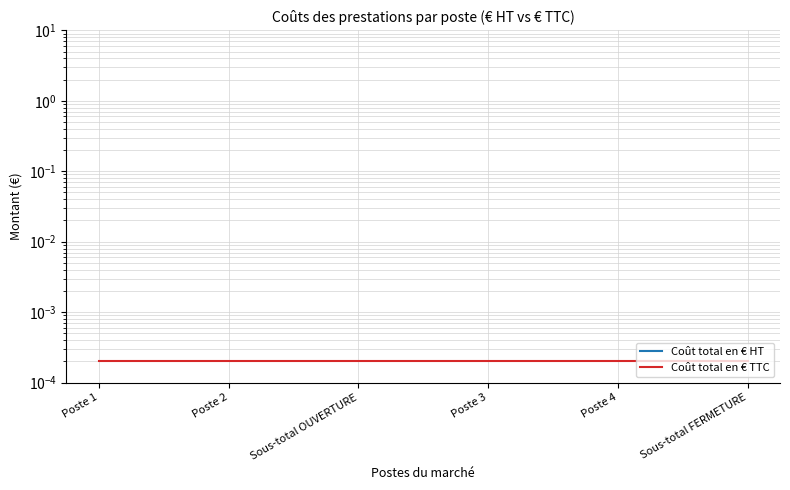

The Coût total en € TTC series shows 0.0 at Sous-total OUVERTURE. True or false?

False